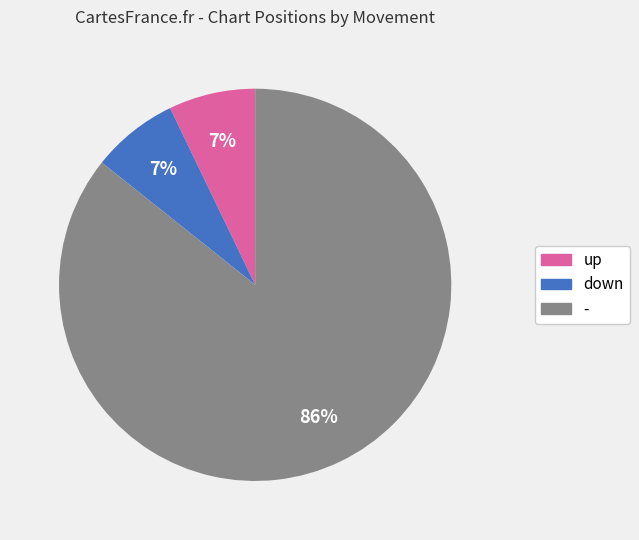

Which slice is the largest?

-